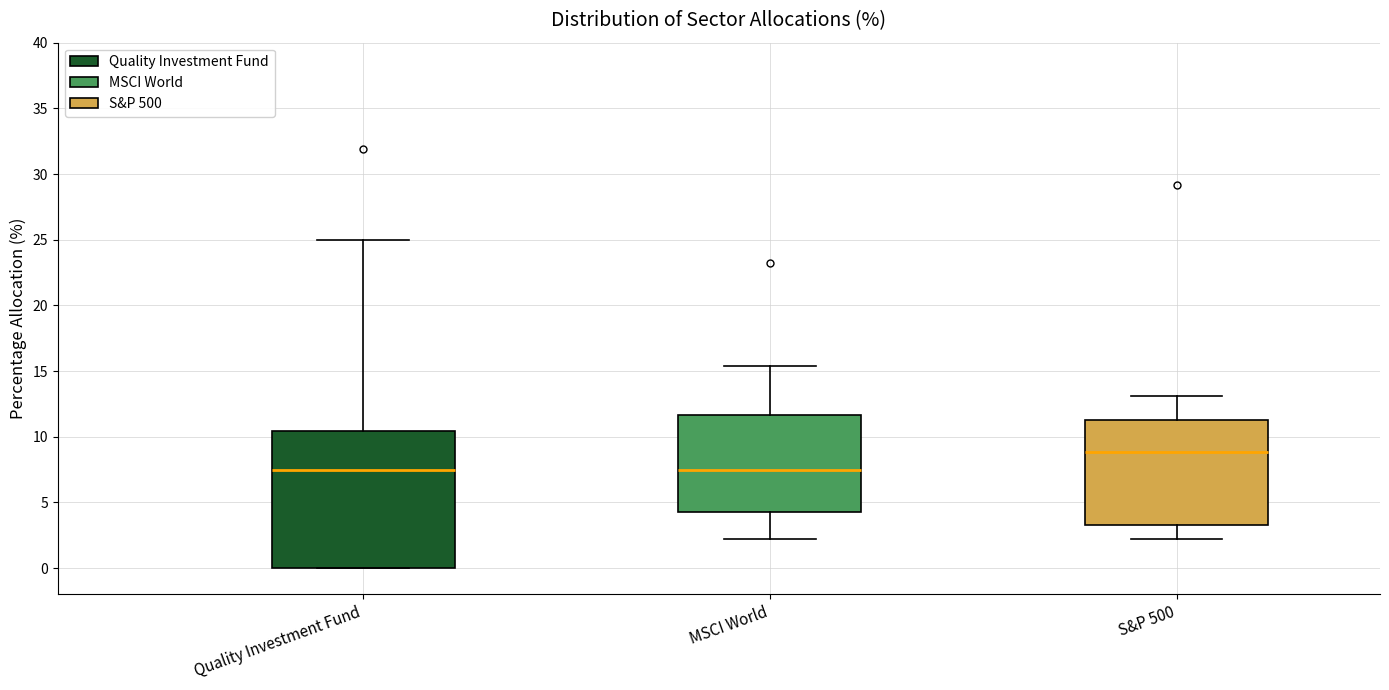

Reading left to right, read every box against the y-axis: the position of its median line, the range the box covers, and the ends of its whiskers. The values are not printed on the chart, so give them approximately, as read against the axis.

Quality Investment Fund: median 7.5, box 0.0 to 10.5, whiskers 0.0 to 25.0
MSCI World: median 7.5, box 4.5 to 11.5, whiskers 2.0 to 15.5
S&P 500: median 9.0, box 3.5 to 11.5, whiskers 2.0 to 13.0